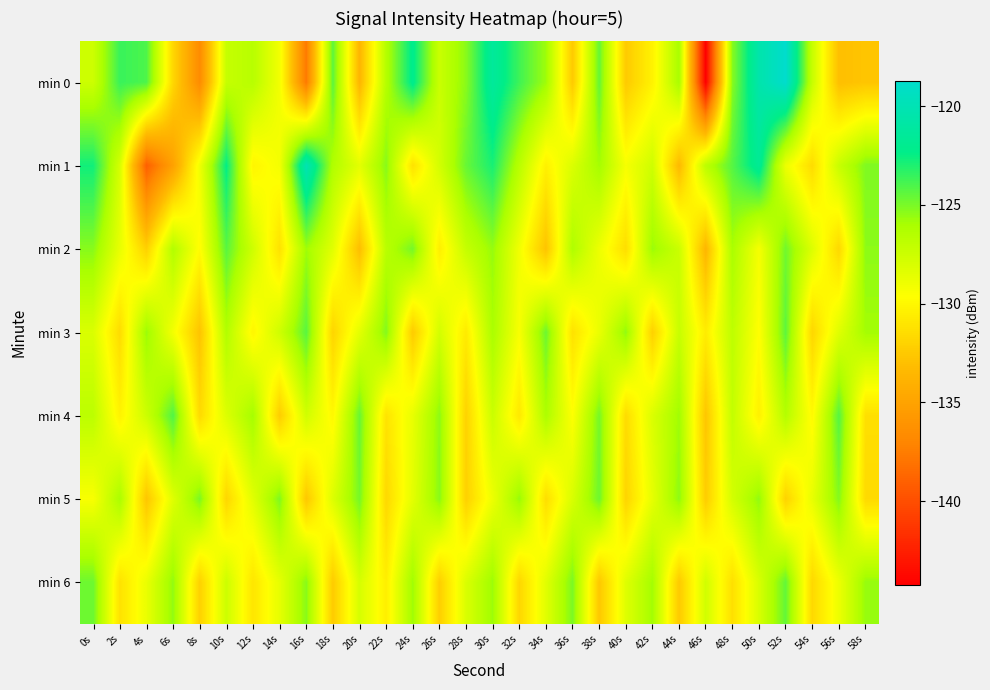

Reading right to left, list all the values displayed in this chart.

min 0: 58s=-132.7	56s=-133.1	54s=-127.3	52s=-118.7	50s=-120.5	48s=-125.3	46s=-144.2	44s=-126.0	42s=-130.3	40s=-132.5	38s=-124.5	36s=-132.5	34s=-125.8	32s=-123.7	30s=-121.3	28s=-125.3	26s=-127.4	24s=-122.1	22s=-126.5	20s=-133.6	18s=-124.3	16s=-137.7	14s=-129.1	12s=-126.6	10s=-127.2	8s=-136.7	6s=-131.8	4s=-124.0	2s=-123.6	0s=-127.5
min 1: 58s=-125.1	56s=-127.3	54s=-131.5	52s=-128.9	50s=-121.7	48s=-124.2	46s=-126.8	44s=-133.4	42s=-127.6	40s=-129.3	38s=-125.9	36s=-128.1	34s=-130.4	32s=-126.7	30s=-122.9	28s=-124.6	26s=-127.8	24s=-131.2	22s=-125.3	20s=-128.5	18s=-126.3	16s=-120.1	14s=-129.2	12s=-130.2	10s=-122.4	8s=-129.0	6s=-135.1	4s=-139.1	2s=-127.9	0s=-122.7
min 2: 58s=-125.4	56s=-131.7	54s=-128.2	52s=-124.8	50s=-129.3	48s=-126.1	46s=-133.6	44s=-127.4	42s=-125.7	40s=-131.4	38s=-128.9	36s=-126.3	34s=-132.8	32s=-129.1	30s=-125.6	28s=-127.2	26s=-130.5	24s=-124.9	22s=-126.7	20s=-133.1	18s=-128.4	16s=-125.8	14s=-131.2	12s=-127.6	10s=-124.3	8s=-129.8	6s=-126.4	4s=-132.1	2s=-128.7	0s=-125.3
min 3: 58s=-125.9	56s=-128.3	54s=-131.8	52s=-124.4	50s=-129.7	48s=-126.9	46s=-130.6	44s=-127.3	42s=-132.1	40s=-125.5	38s=-128.8	36s=-131.2	34s=-124.7	32s=-129.4	30s=-126.1	28s=-130.7	26s=-127.8	24s=-132.4	22s=-125.2	20s=-128.5	18s=-131.9	16s=-124.3	14s=-127.6	12s=-130.1	10s=-126.4	8s=-132.8	6s=-129.2	4s=-125.7	2s=-131.5	0s=-128.1
min 4: 58s=-131.3	56s=-124.2	54s=-129.9	52s=-126.5	50s=-130.4	48s=-127.1	46s=-132.7	44s=-125.8	42s=-128.1	40s=-131.5	38s=-124.9	36s=-129.6	34s=-126.2	32s=-130.8	30s=-127.4	28s=-132.0	26s=-125.4	24s=-128.7	22s=-131.1	20s=-124.6	18s=-130.0	16s=-127.7	14s=-132.3	12s=-125.9	10s=-128.2	8s=-131.6	6s=-124.1	4s=-127.5	2s=-130.3	0s=-126.8
min 5: 58s=-131.6	56s=-125.2	54s=-128.7	52s=-132.0	50s=-125.5	48s=-127.8	46s=-132.3	44s=-125.4	42s=-128.6	40s=-131.9	38s=-124.7	36s=-128.0	34s=-131.4	32s=-125.6	30s=-128.9	28s=-132.1	26s=-125.3	24s=-128.5	22s=-131.7	20s=-124.9	18s=-128.2	16s=-132.6	14s=-125.1	12s=-128.4	10s=-131.8	8s=-125.0	6s=-128.3	4s=-132.7	2s=-126.1	0s=-129.4
min 6: 58s=-125.6	56s=-128.9	54s=-131.7	52s=-124.5	50s=-128.0	48s=-131.3	46s=-127.7	44s=-132.5	42s=-125.9	40s=-128.3	38s=-132.6	36s=-125.0	34s=-128.4	32s=-131.8	30s=-125.7	28s=-128.1	26s=-132.2	24s=-125.8	22s=-130.5	20s=-127.9	18s=-132.4	16s=-125.3	14s=-128.6	12s=-131.0	10s=-127.5	8s=-132.1	6s=-125.5	4s=-128.8	2s=-131.2	0s=-124.7